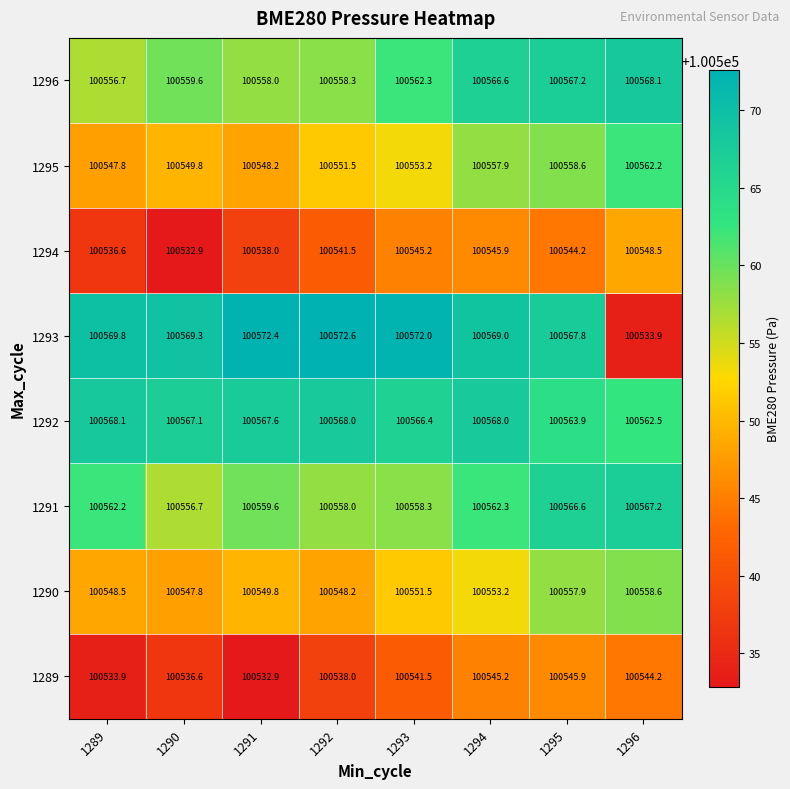

Rank the series at 1294 from highest to lowest value.

1293, 1292, 1296, 1291, 1295, 1290, 1294, 1289